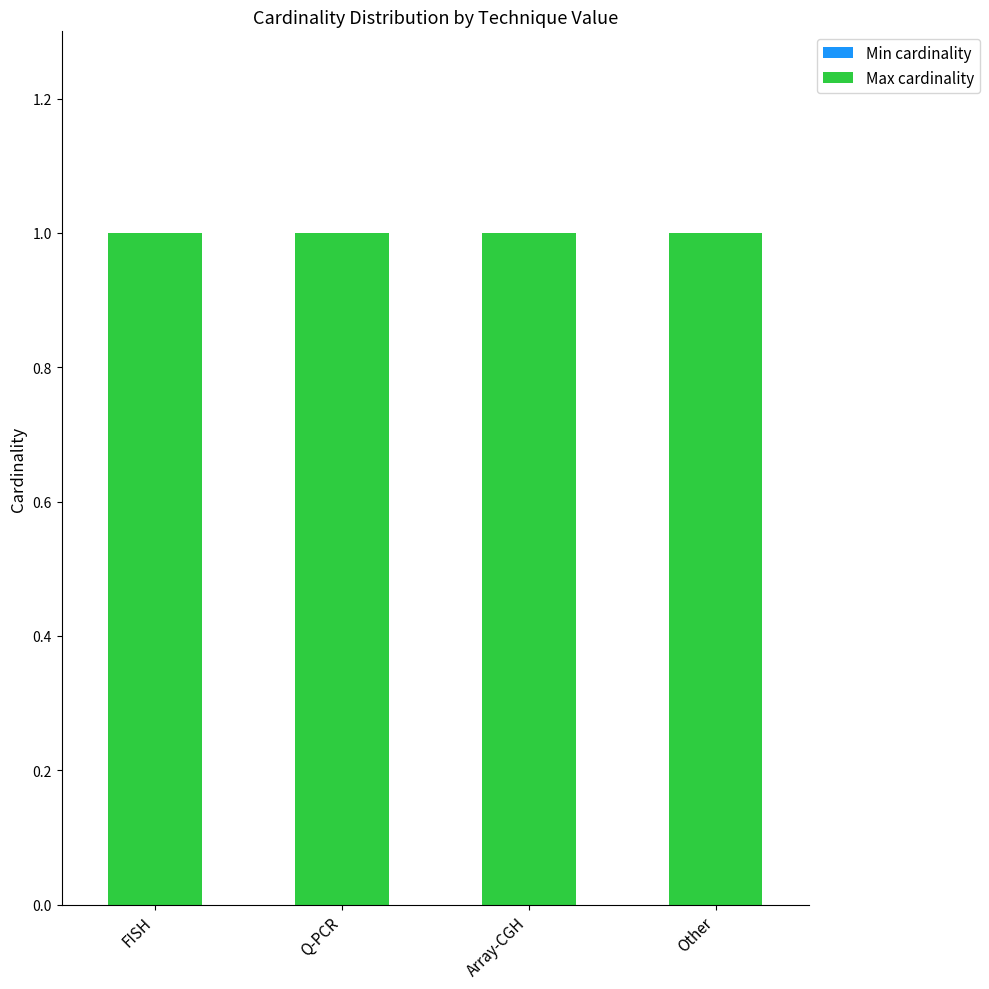

The Min cardinality series shows 0 at Array-CGH. True or false?

True